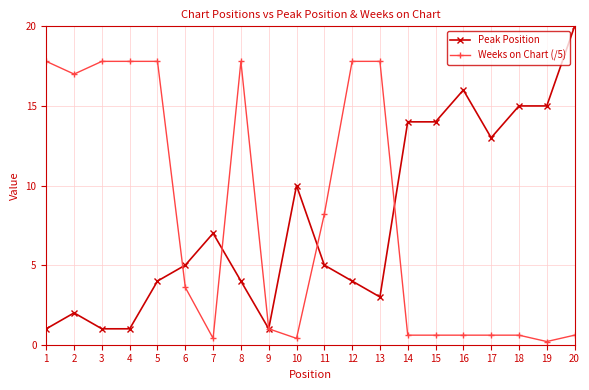

Rank the series by their maximum value, from lowest to highest.

Weeks on Chart (/5), Peak Position